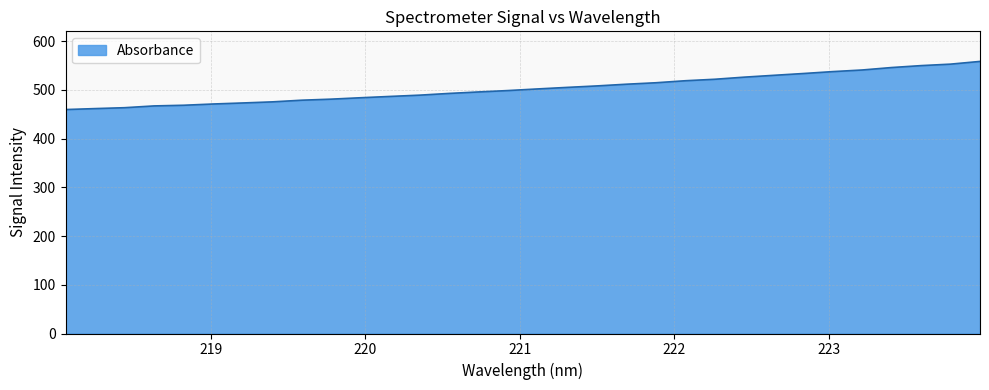

What is the minimum value shown in the chart?

459.5